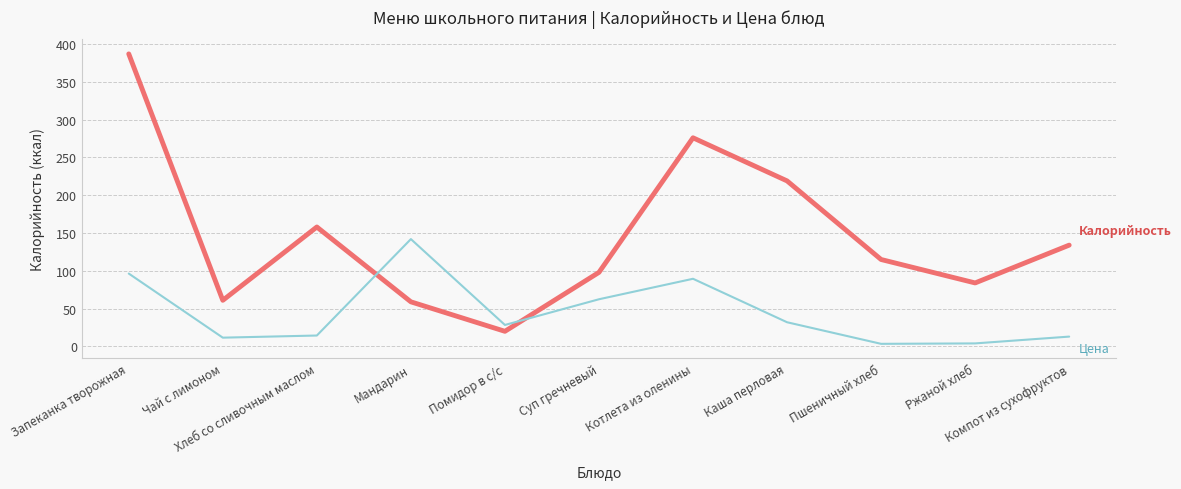

Does the chart display data point markers on the line(s)?

No